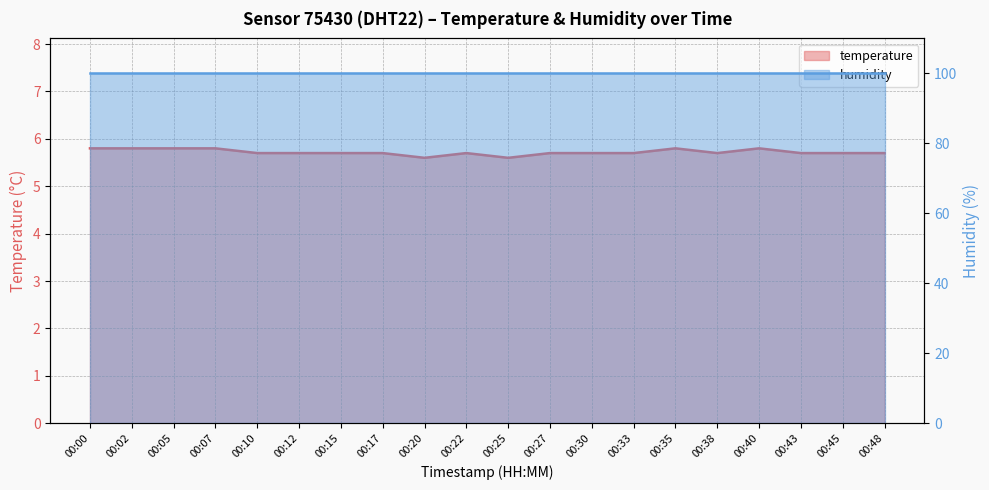

Reading left to right, extract all data points from this chart.

00:00=5.8	00:02=5.8	00:05=5.8	00:07=5.8	00:10=5.7	00:12=5.7	00:15=5.7	00:17=5.7	00:20=5.6	00:22=5.7	00:25=5.6	00:27=5.7	00:30=5.7	00:33=5.7	00:35=5.8	00:38=5.7	00:40=5.8	00:43=5.7	00:45=5.7	00:48=5.7